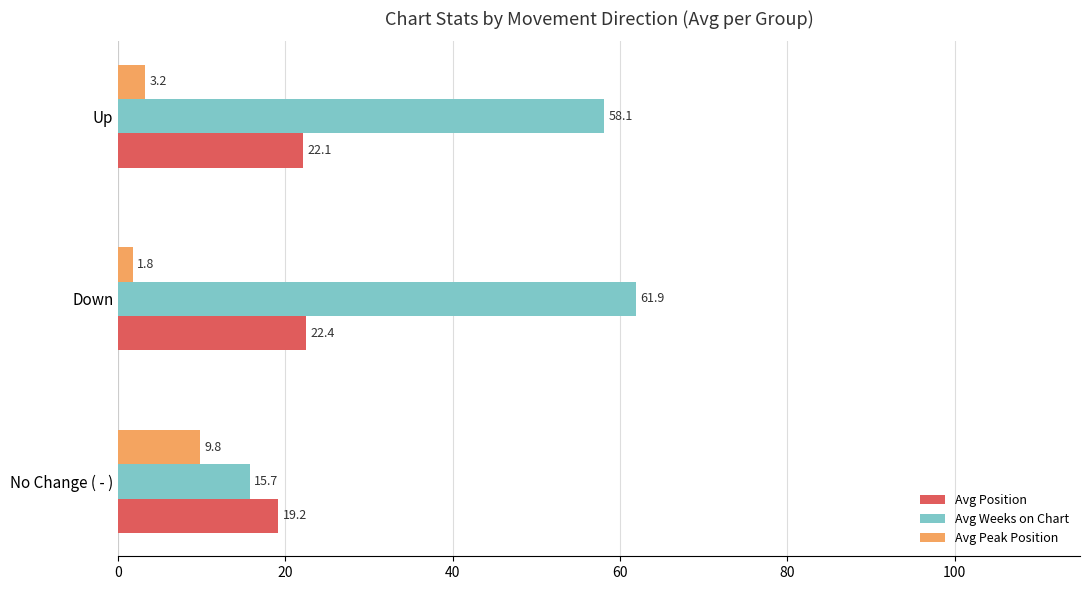

How many categories are shown in the chart?

3